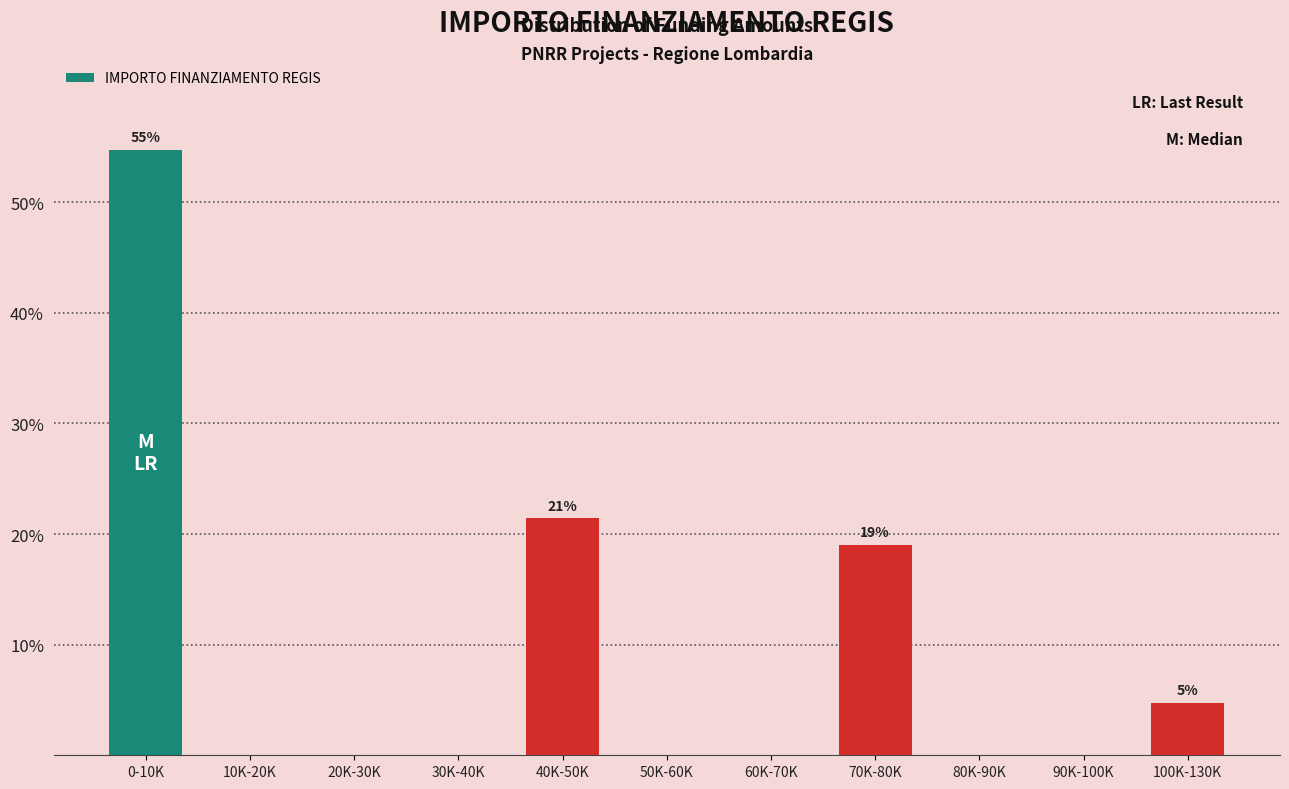

Reading left to right, transcribe all the data shown in this chart.

0-10K=54.8	10K-20K=0.0	20K-30K=0.0	30K-40K=0.0	40K-50K=21.4	50K-60K=0.0	60K-70K=0.0	70K-80K=19.0	80K-90K=0.0	90K-100K=0.0	100K-130K=4.8